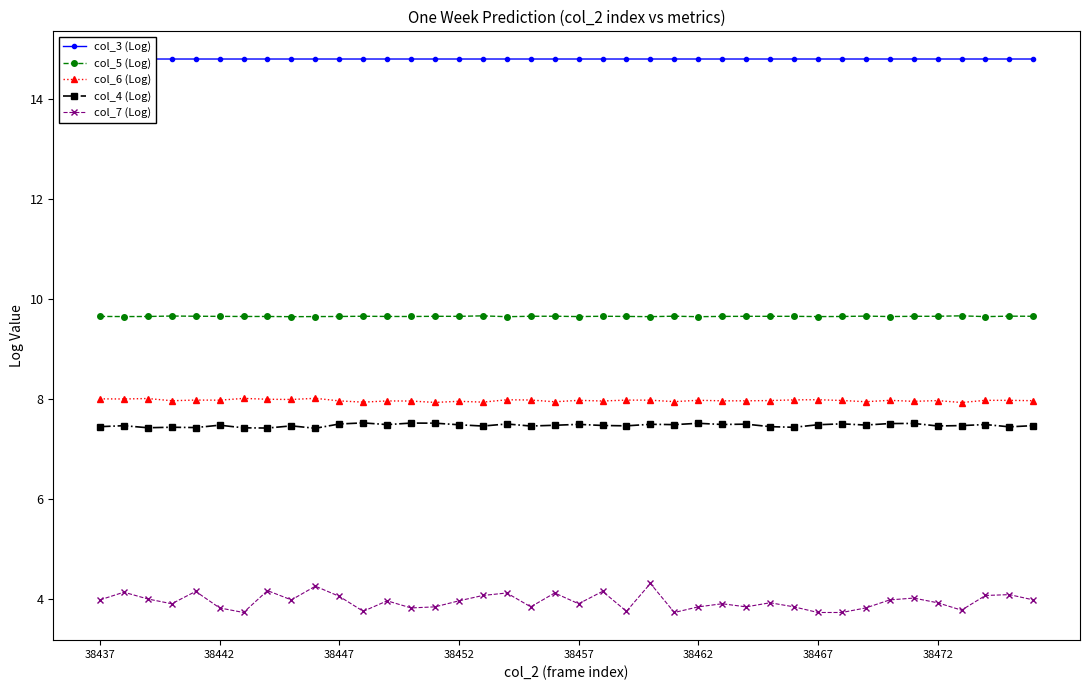

Which series has the widest spread of values?

col_7 (Log)